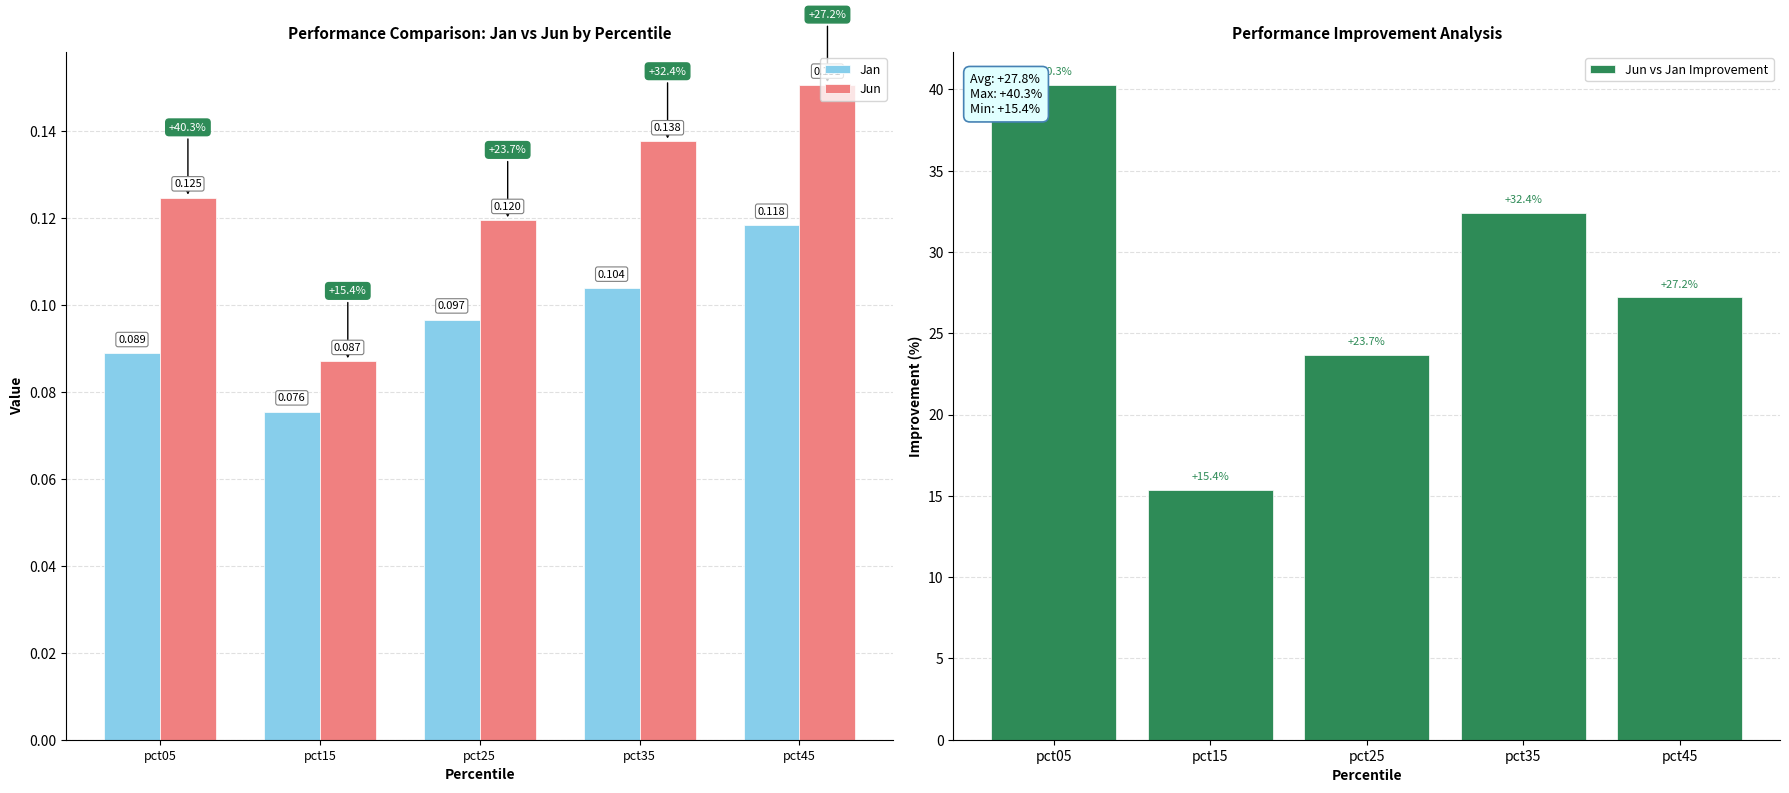

List the series in order of their peak value, lowest first.

Jan, Jun, Jun vs Jan Improvement